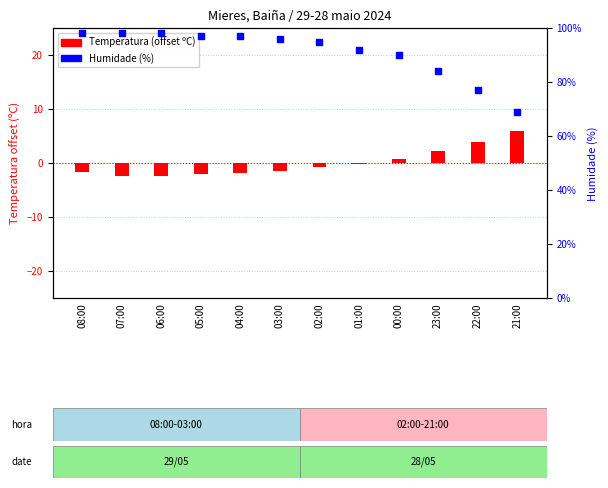

At which category is the sum across all series the highest?

08:00